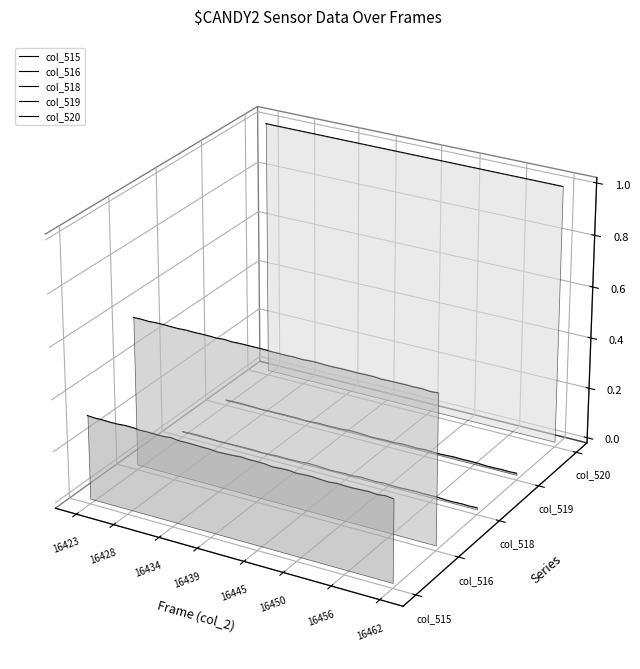

How many lines are shown in the chart?

5